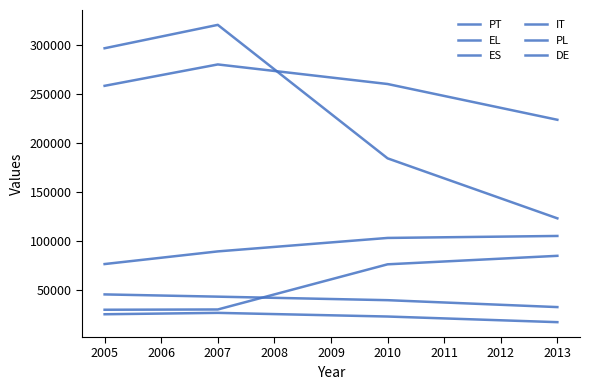

Is this an area chart (filled region under the line)?

No